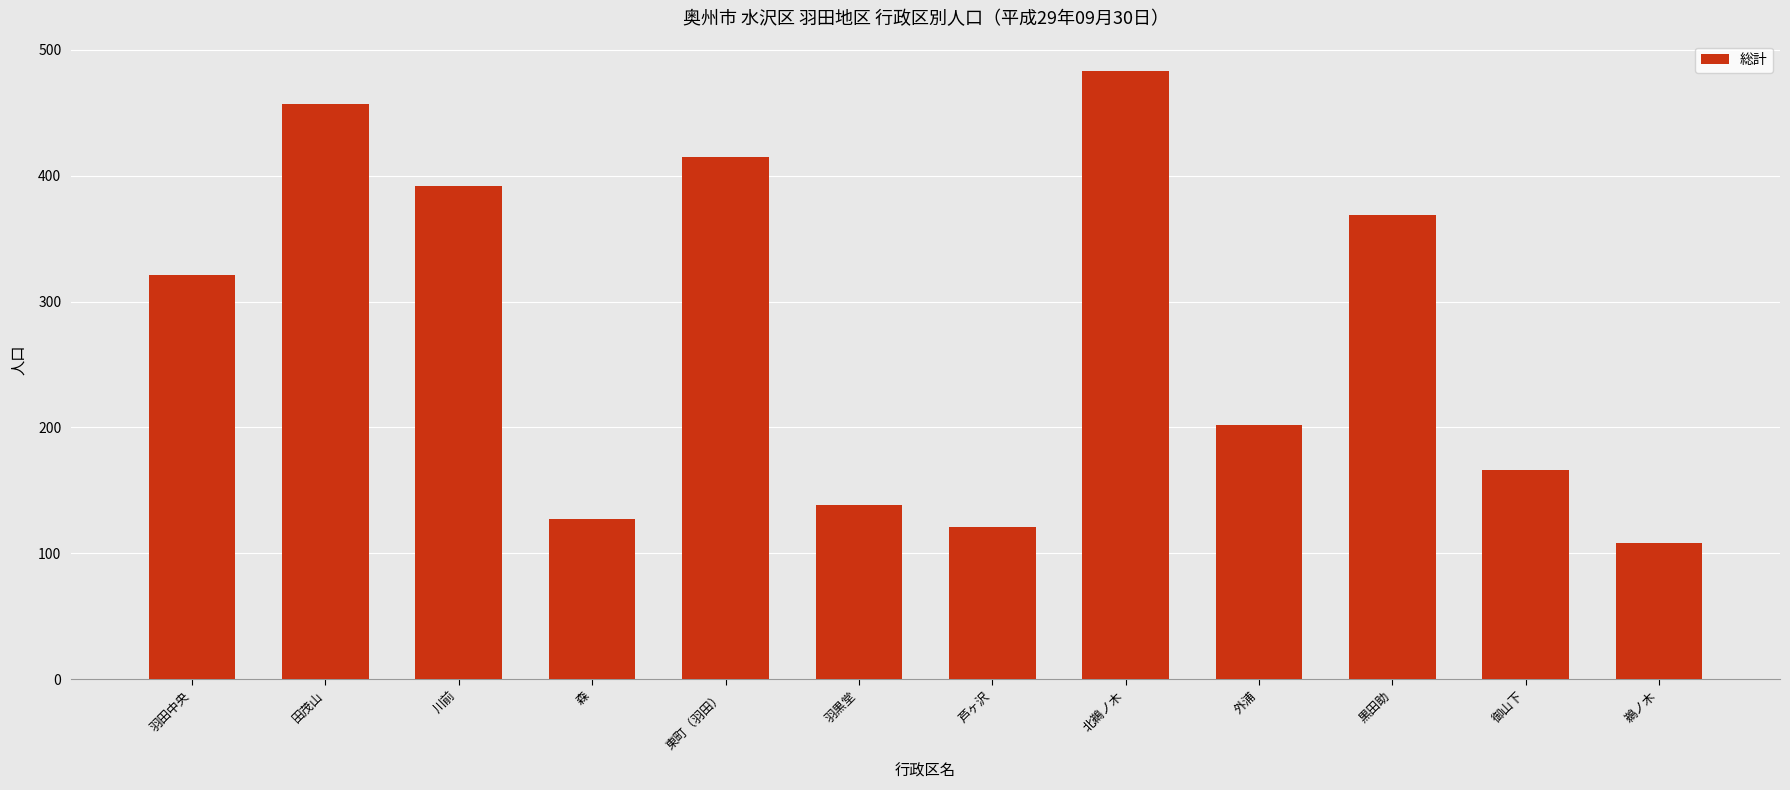

Read the value at 田茂山, to the nearest 5.

455